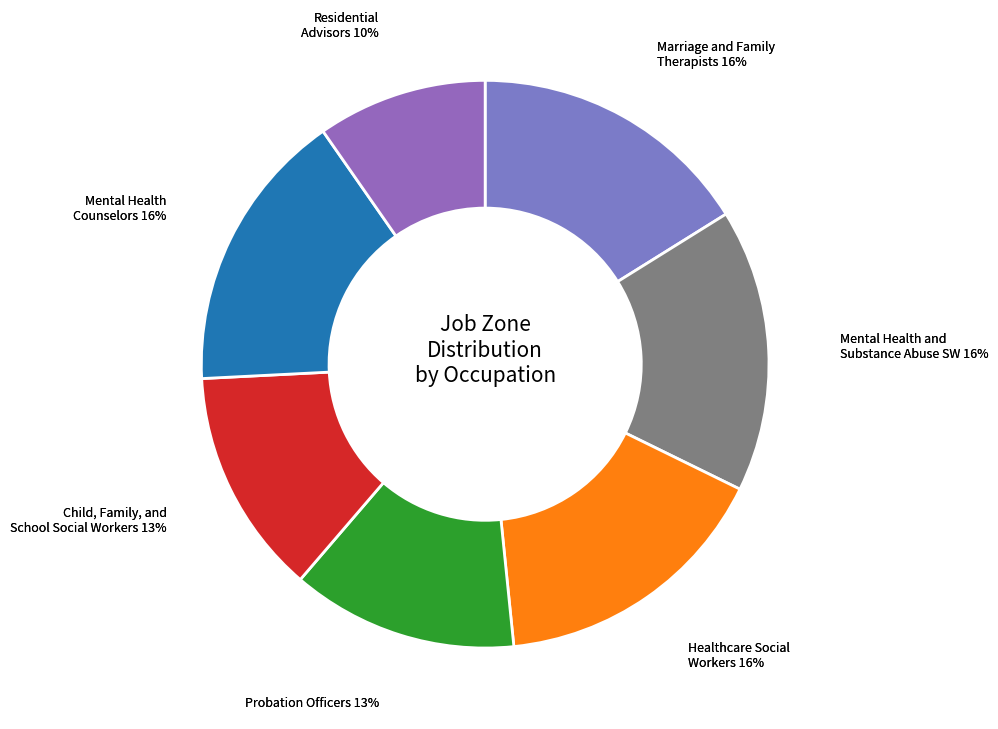

Count the number of slices in the pie.

7